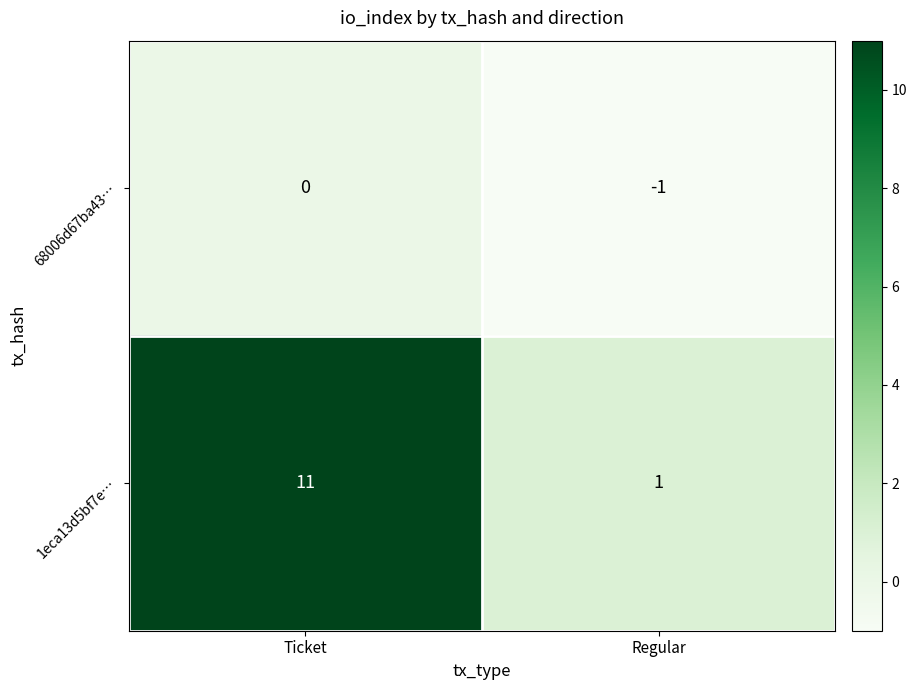

Reading right to left, what are all the values shown in this chart?

68006d67ba43…: Regular=-1	Ticket=0
1eca13d5bf7e…: Regular=1	Ticket=11